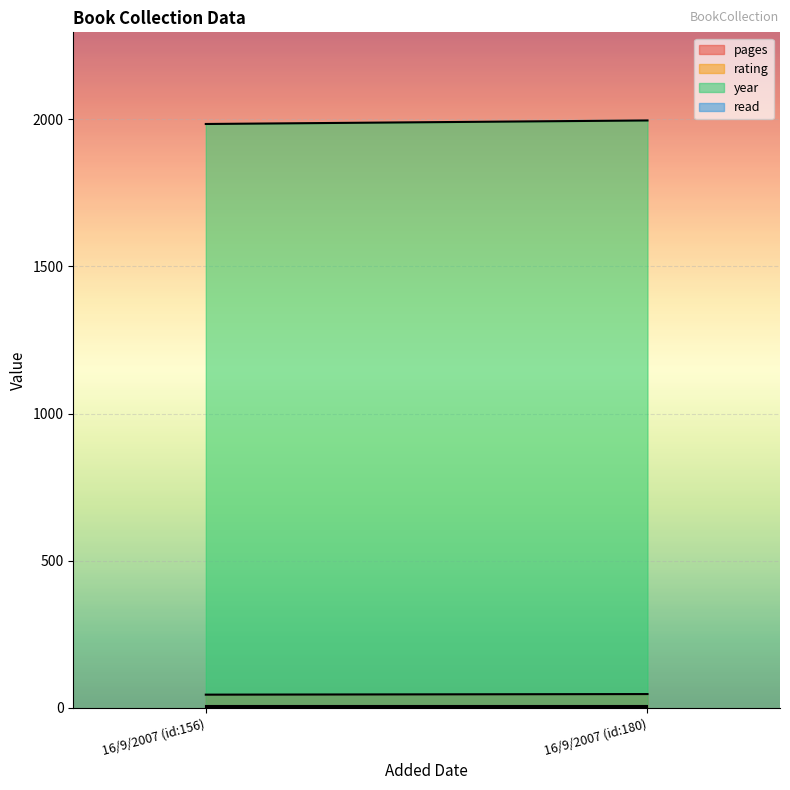

Which category has the highest value across all series?

16/9/2007 (id:180)